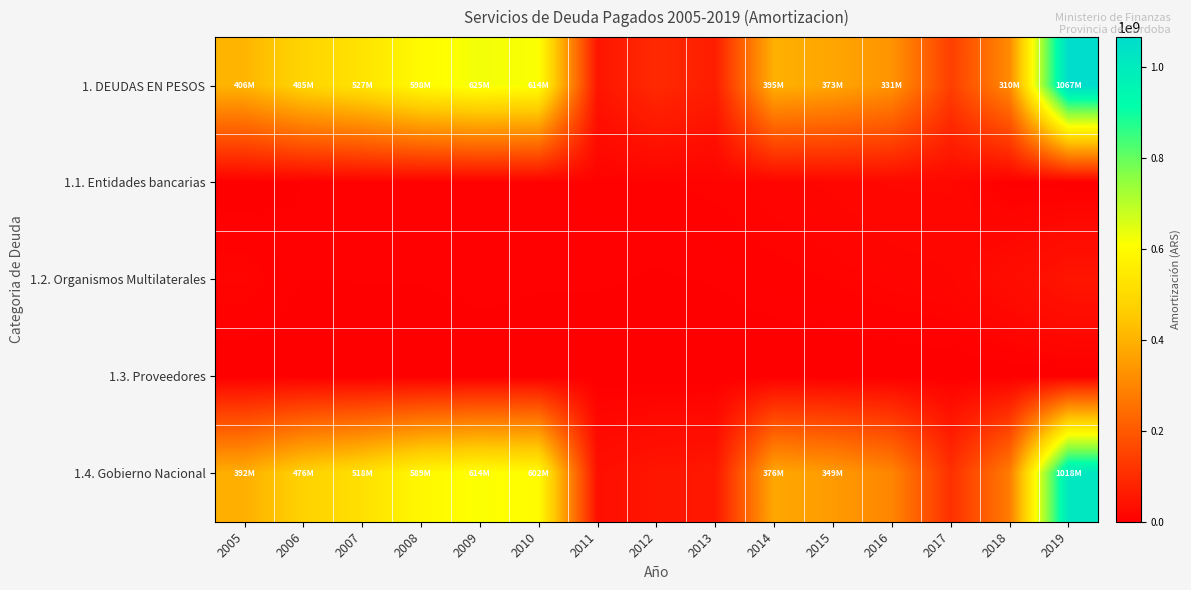

At 2011, list the series in order from largest to smallest.

1. DEUDAS EN PESOS, 1.4. Gobierno Nacional, 1.1. Entidades bancarias, 1.2. Organismos Multilaterales, 1.3. Proveedores